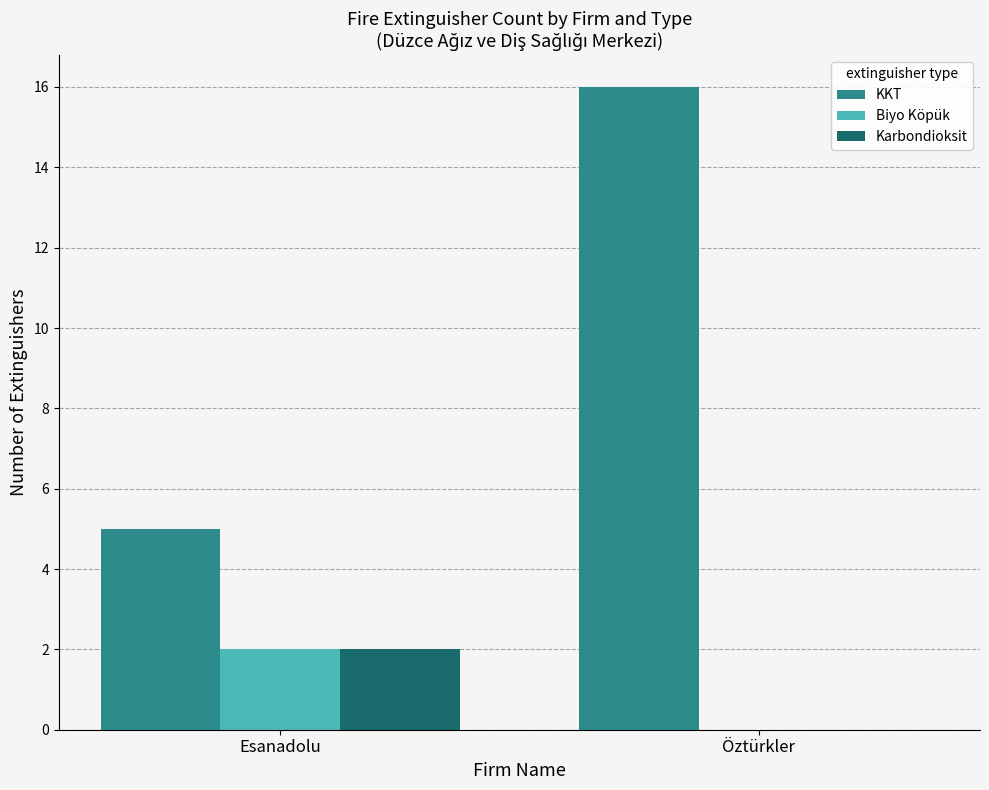

What is the sum of the KKT values at Esanadolu and Öztürkler?

21